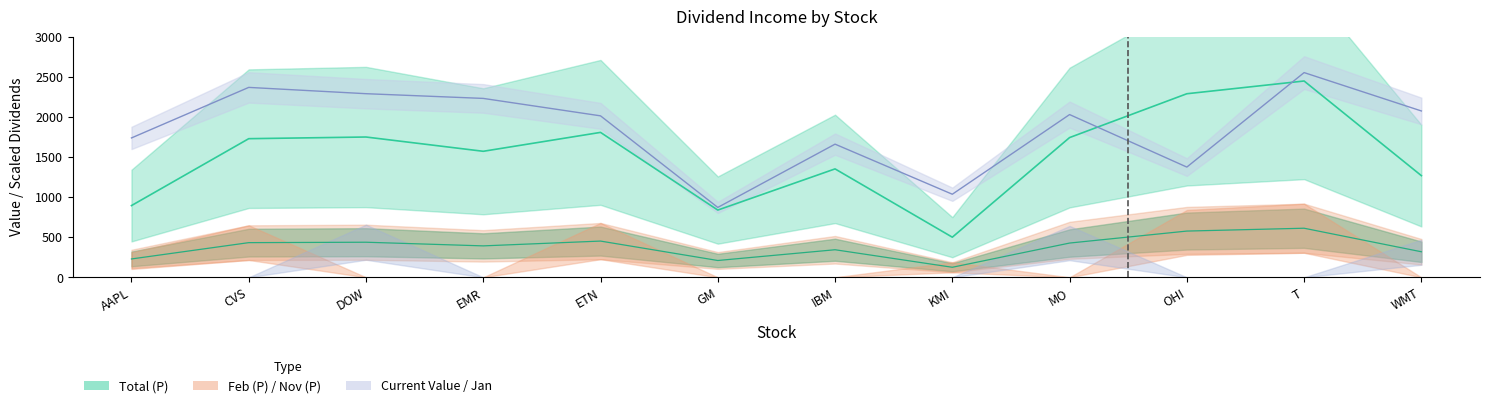

Which series changed the most between AAPL and CVS?

Total (P)